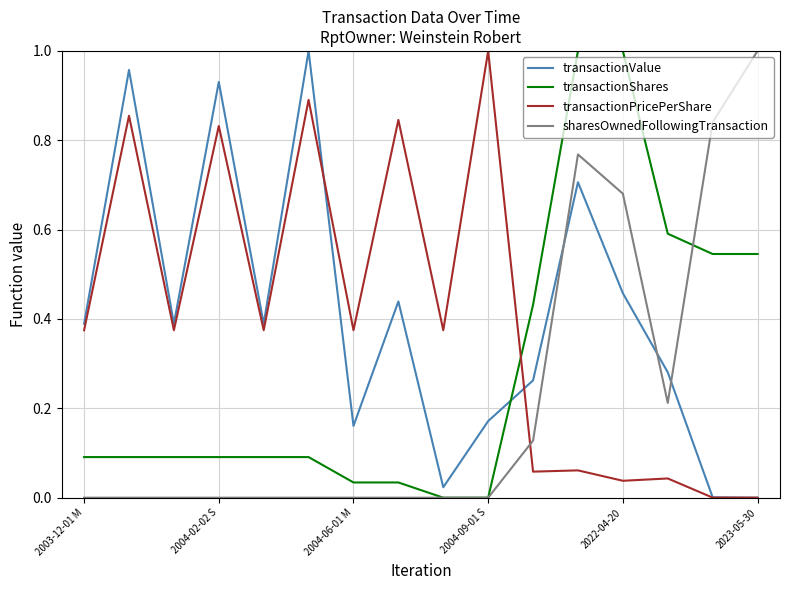

True or false: transactionPricePerShare and sharesOwnedFollowingTransaction intersect in this chart.

True